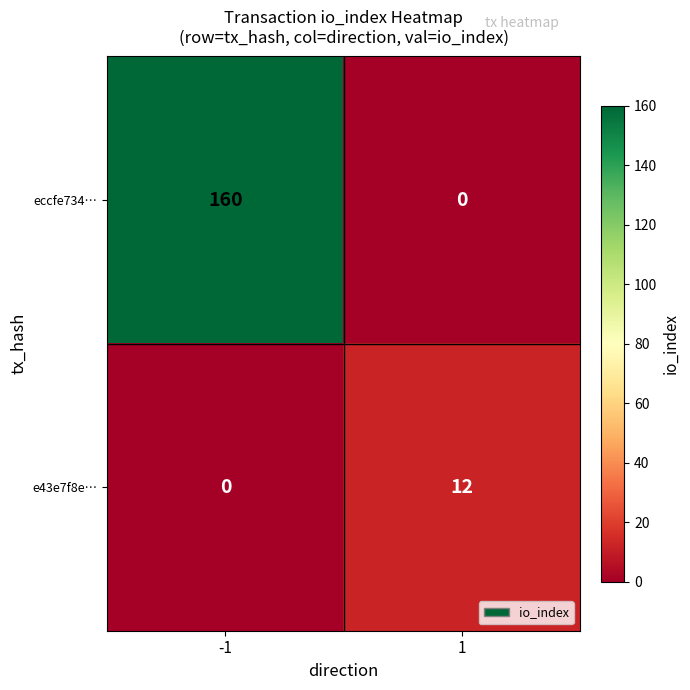

What is the total value across all series at -1?

160